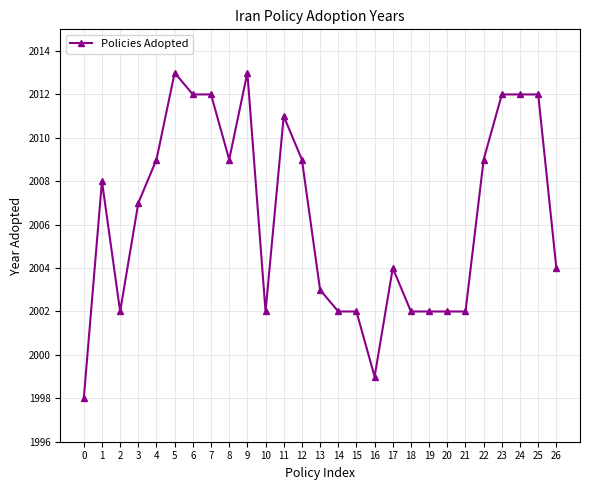

Read the value at 23.

2012